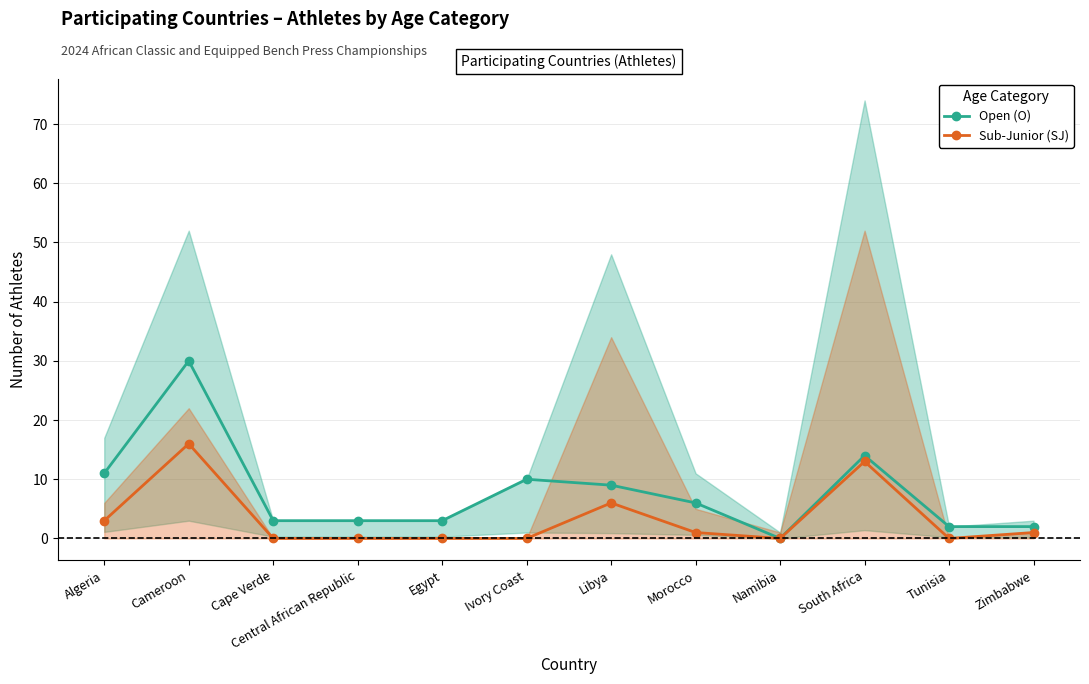

How many interior local peaks does the Sub-Junior (SJ) series have?

3